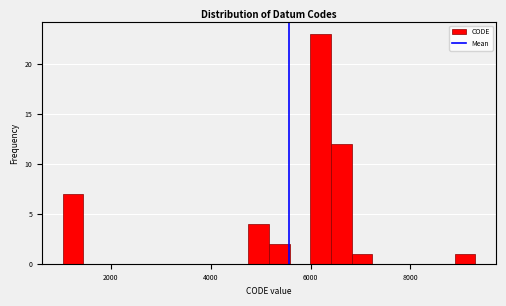

Around what value on the x-axis is the tallest bar? Give the approximate position of its centre, as read against the axis.

6200